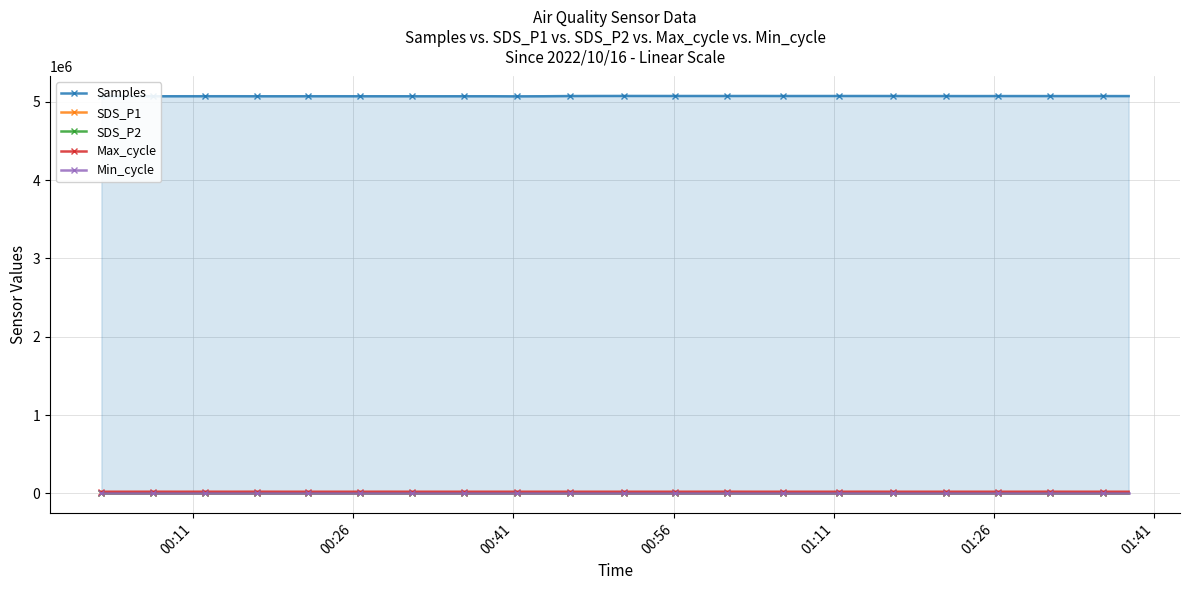

What is the value of the Min_cycle point at the 25th from the left?

28.0